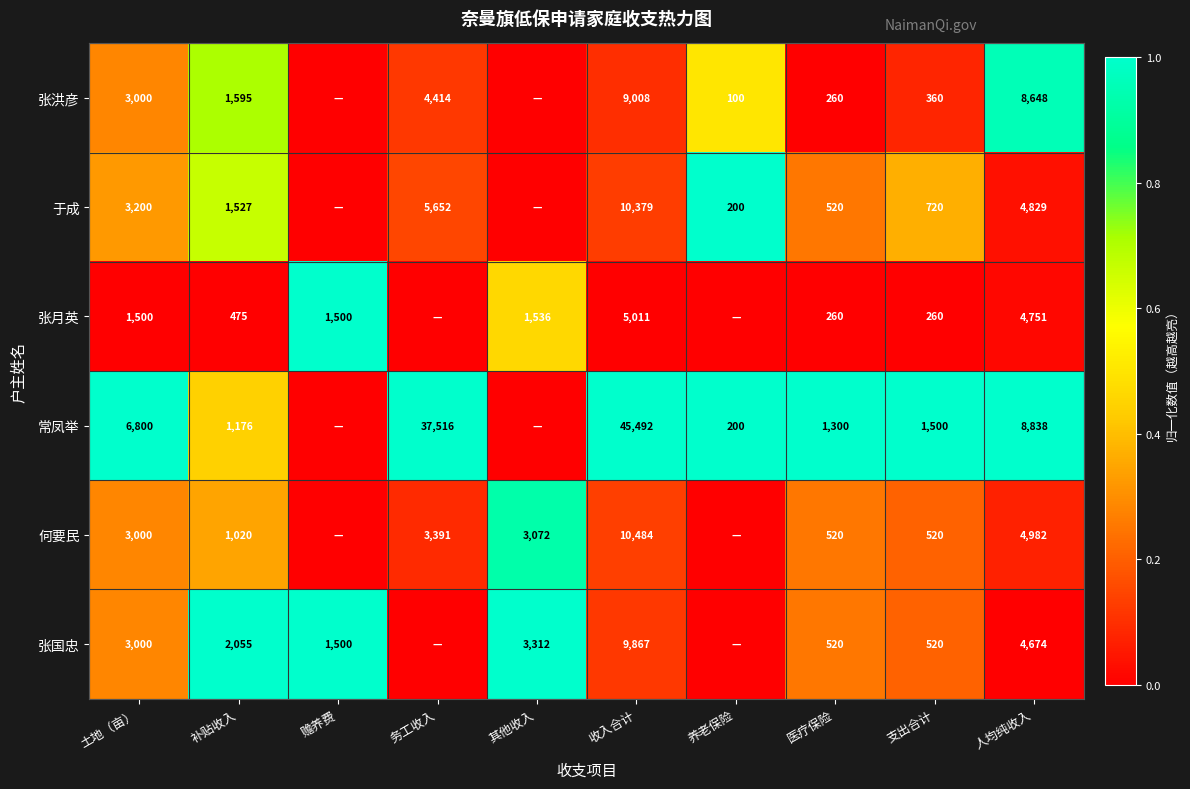

What is the spread (max minus min) of values at 补贴收入?

1580